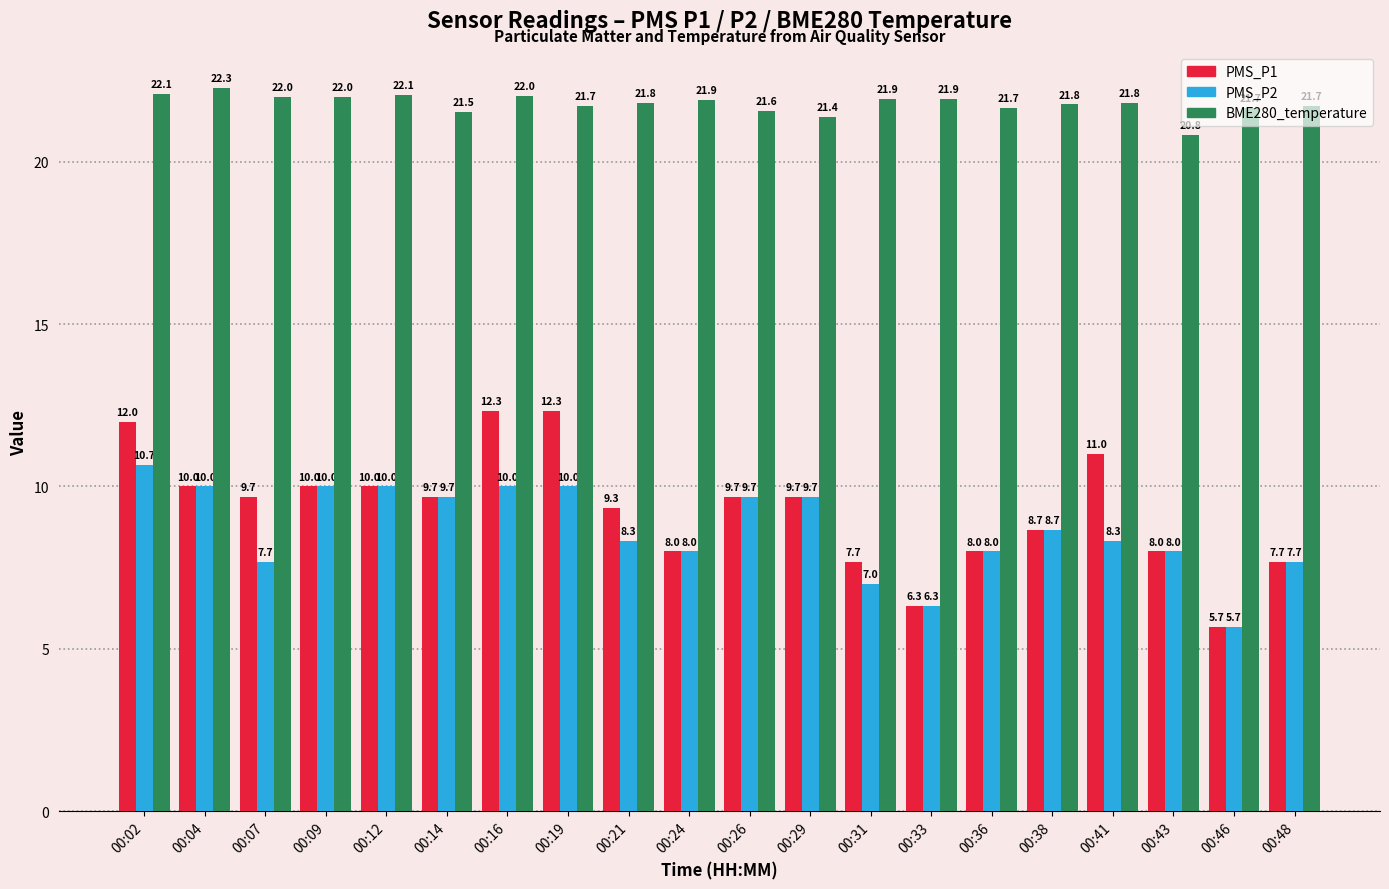

Reading right to left, what are all the values shown in this chart?

PMS_P1: 00:48=7.7	00:46=5.7	00:43=8.0	00:41=11.0	00:38=8.7	00:36=8.0	00:33=6.3	00:31=7.7	00:29=9.7	00:26=9.7	00:24=8.0	00:21=9.3	00:19=12.3	00:16=12.3	00:14=9.7	00:12=10.0	00:09=10.0	00:07=9.7	00:04=10.0	00:02=12.0
PMS_P2: 00:48=7.7	00:46=5.7	00:43=8.0	00:41=8.3	00:38=8.7	00:36=8.0	00:33=6.3	00:31=7.0	00:29=9.7	00:26=9.7	00:24=8.0	00:21=8.3	00:19=10.0	00:16=10.0	00:14=9.7	00:12=10.0	00:09=10.0	00:07=7.7	00:04=10.0	00:02=10.7
BME280_temperature: 00:48=21.7	00:46=21.7	00:43=20.8	00:41=21.8	00:38=21.8	00:36=21.7	00:33=21.9	00:31=21.9	00:29=21.4	00:26=21.6	00:24=21.9	00:21=21.8	00:19=21.7	00:16=22.0	00:14=21.5	00:12=22.1	00:09=22.0	00:07=22.0	00:04=22.3	00:02=22.1